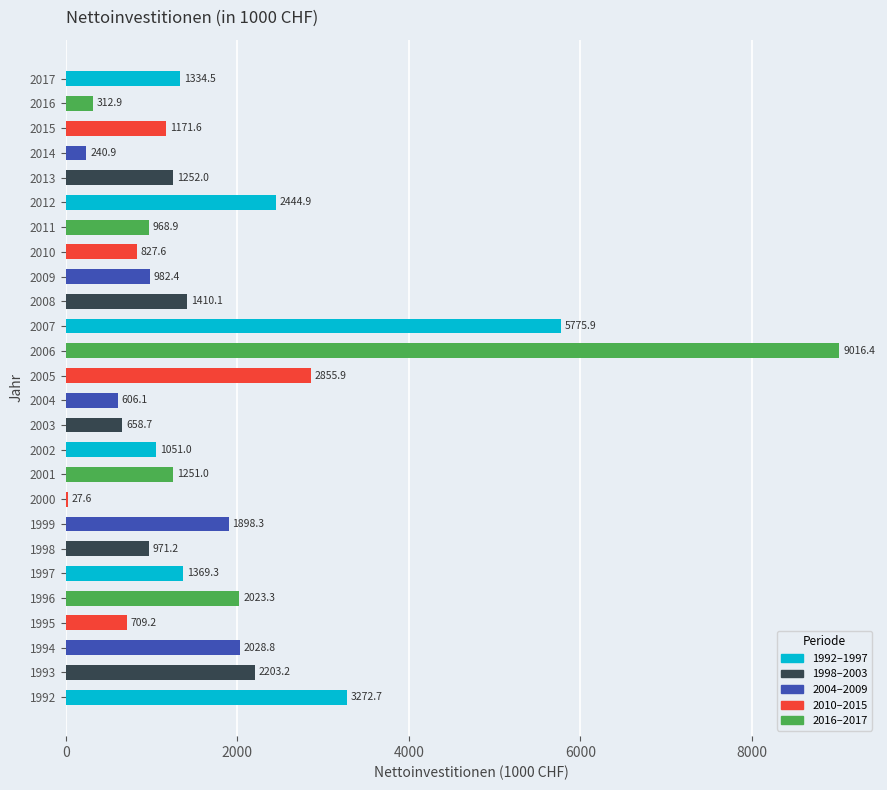

What is the sum of all values?

46664.4